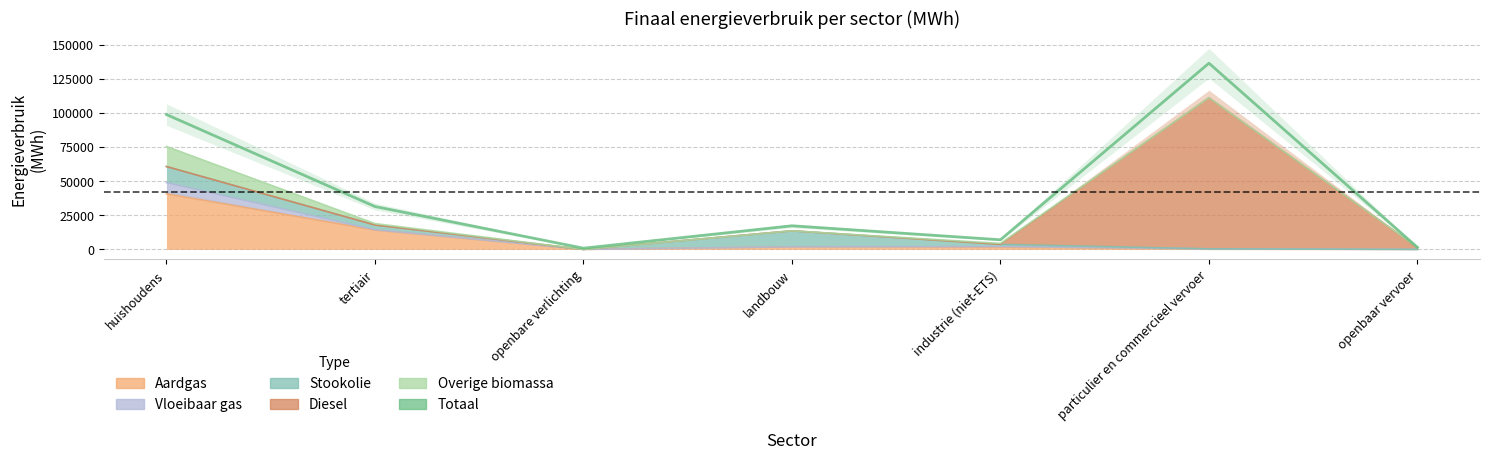

What is the sum of all values?

293553.5